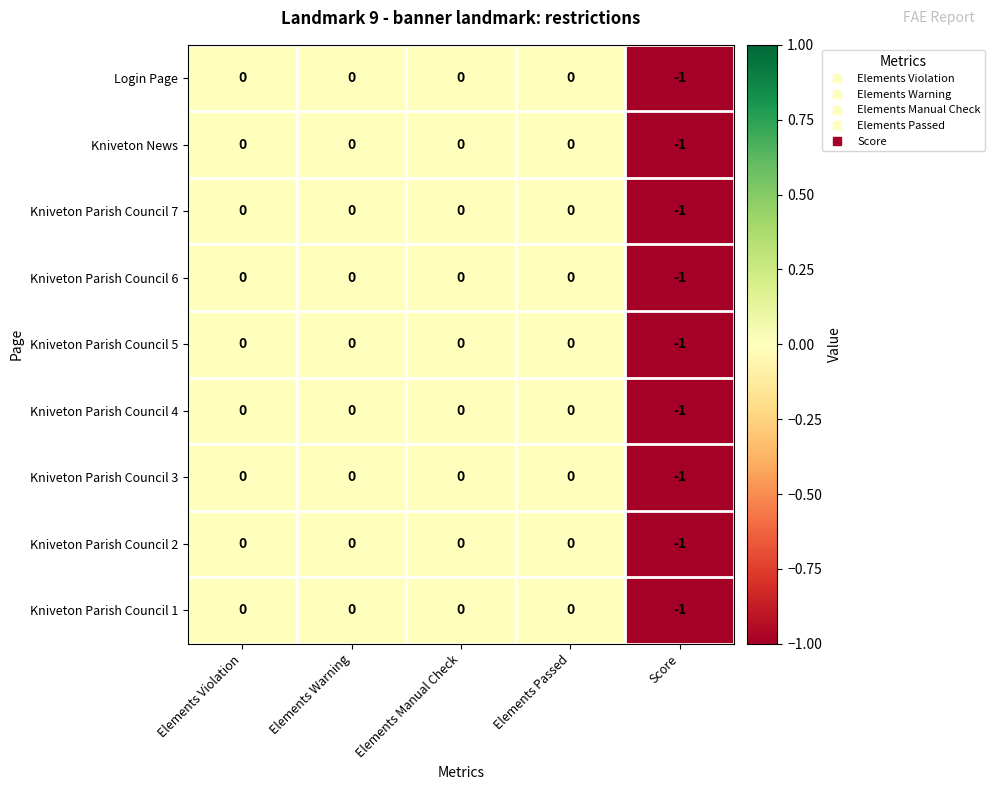

Is it true that Kniveton Parish Council 4 equals 0 at Score?

False